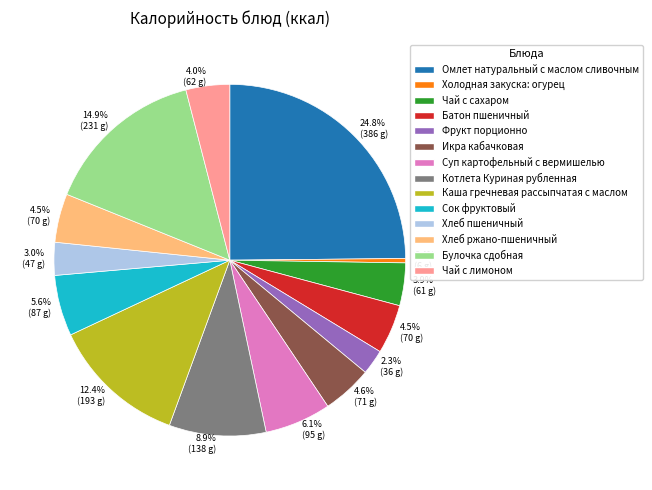

Is there a majority slice in this chart?

No